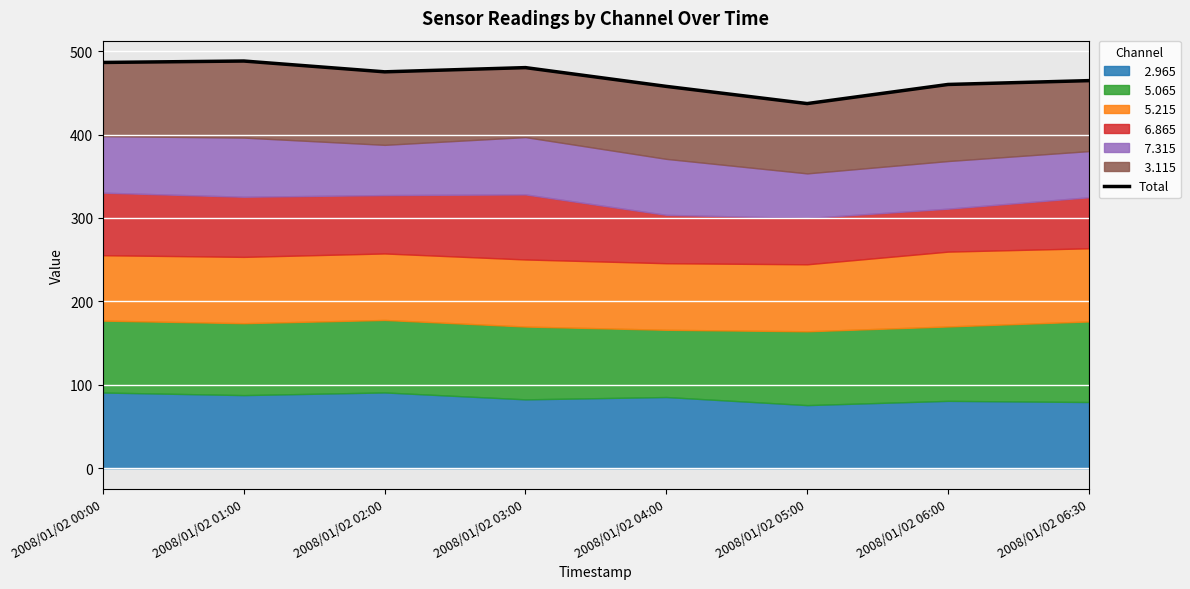

Reading left to right, extract all data points from this chart.

2008/01/02 00:00=486.4	2008/01/02 01:00=488.1	2008/01/02 02:00=475.1	2008/01/02 03:00=480.2	2008/01/02 04:00=457.7	2008/01/02 05:00=437.1	2008/01/02 06:00=460.0	2008/01/02 06:30=464.6